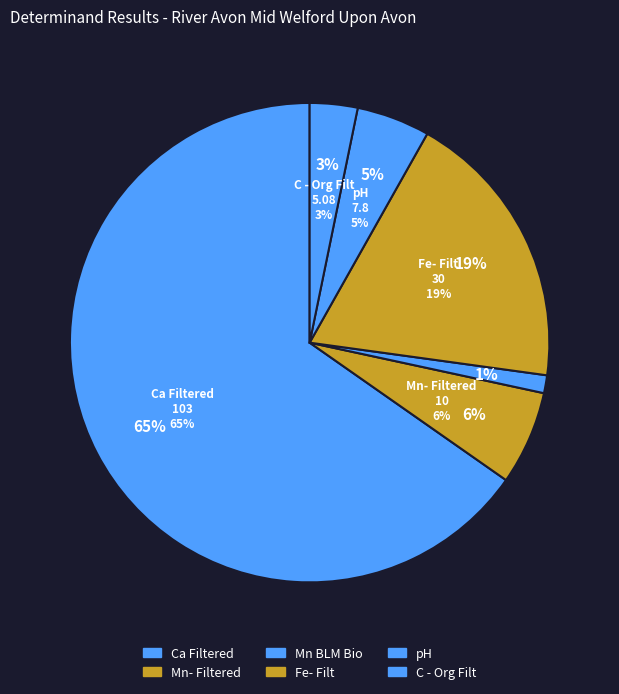

Do Fe- Filt and Mn BLM Bio together represent more than half of the pie?

No